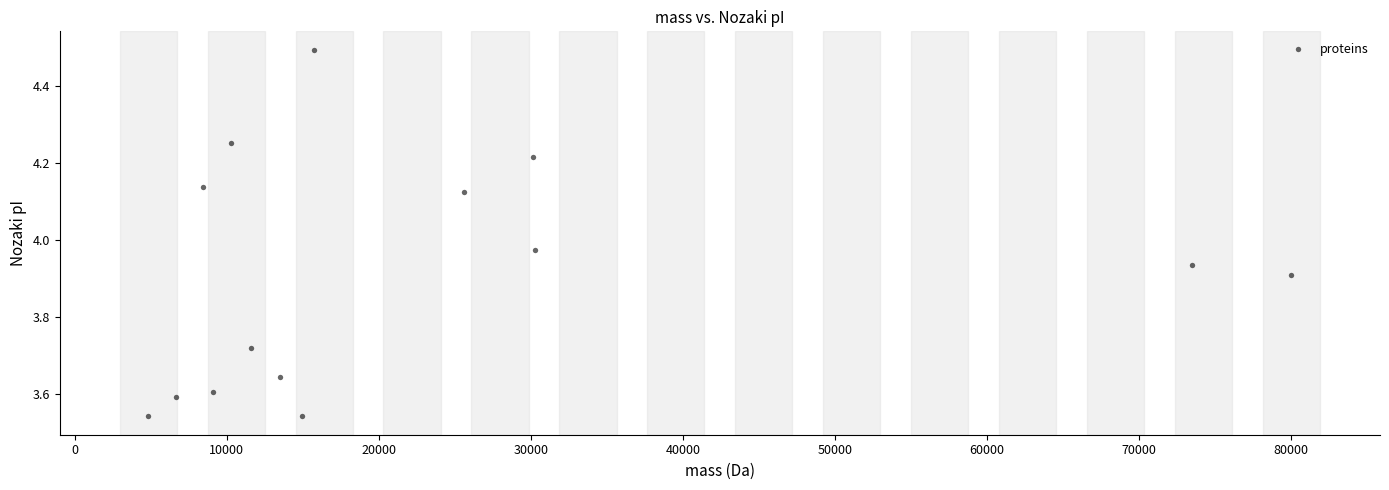

What is the range of Y values (max minus min)?

1.0